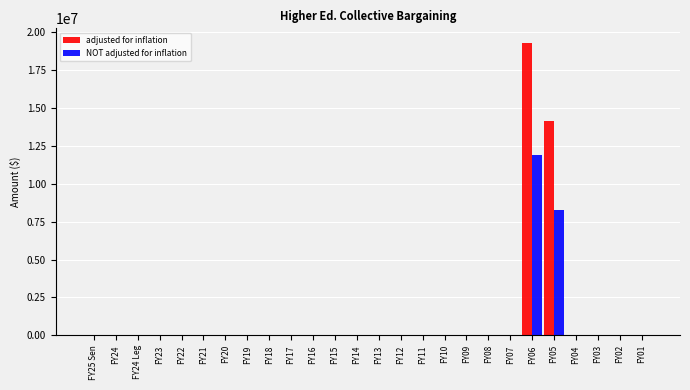

The value of adjusted for inflation at FY18 is 0. True or false?

True